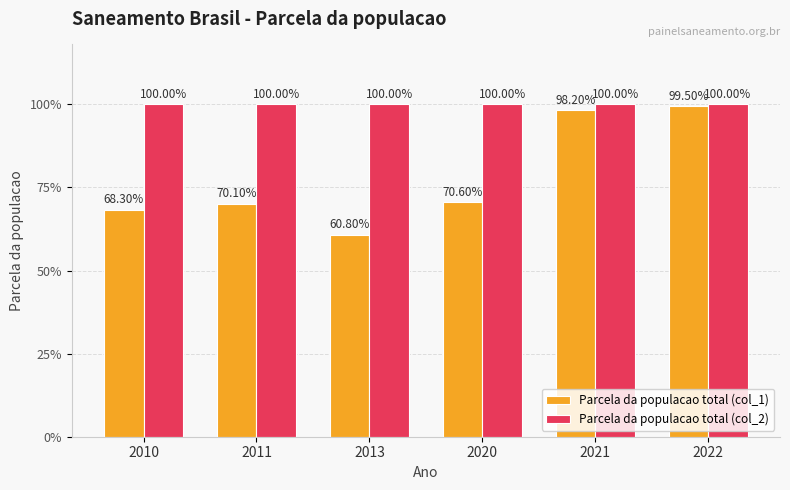

List the series in order of their peak value, highest first.

Parcela da populacao total (col_2), Parcela da populacao total (col_1)